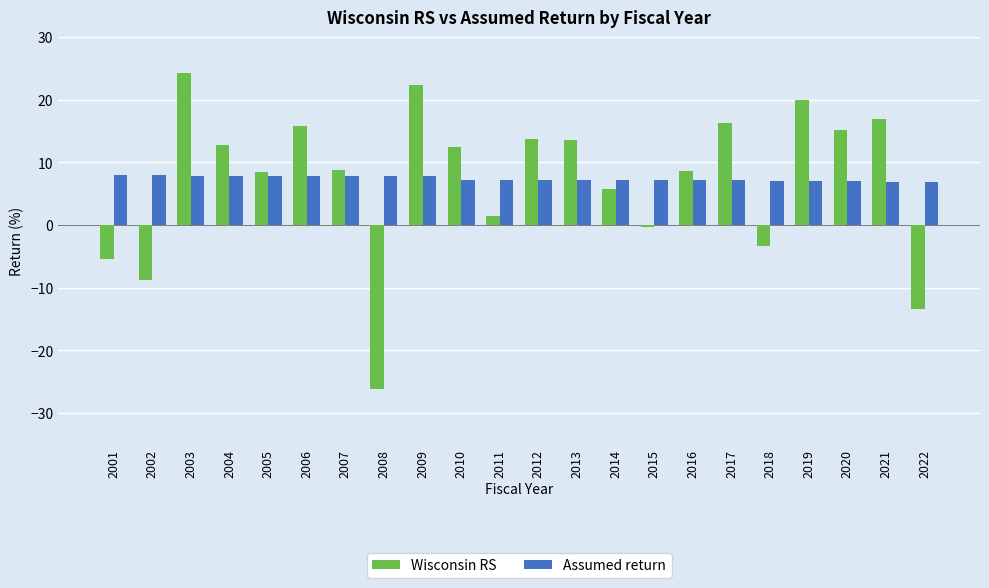

How many values in the Wisconsin RS series are below 12?

11